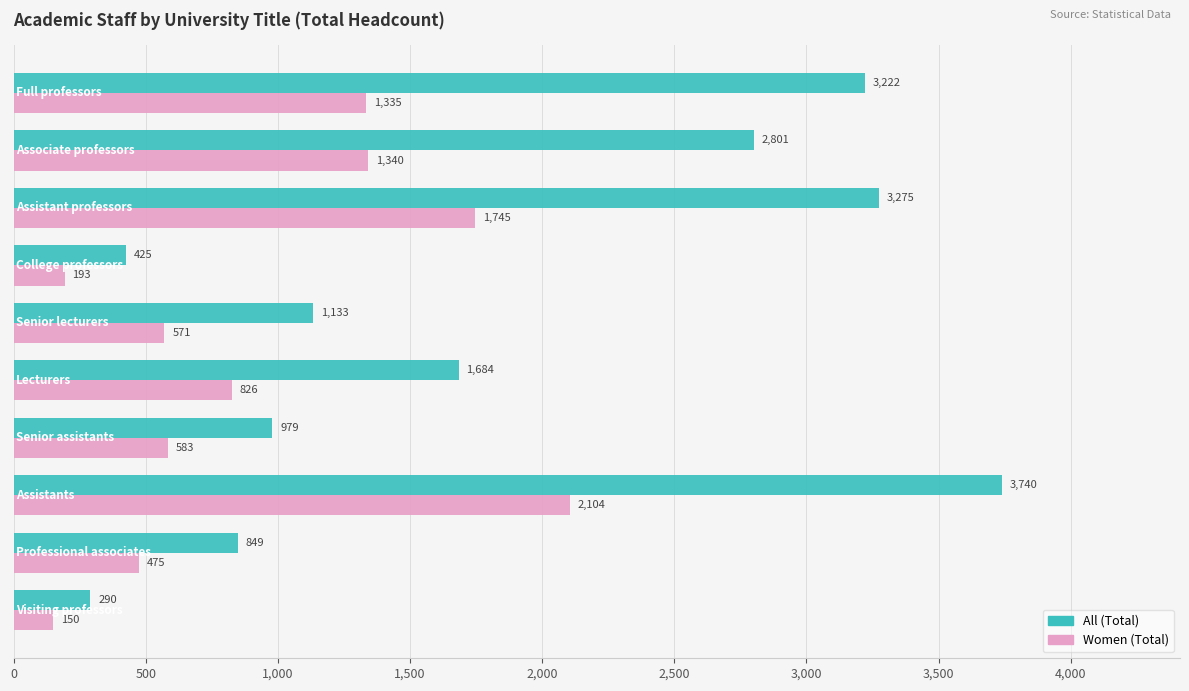

What is the sum of all Women (Total) values?

9322